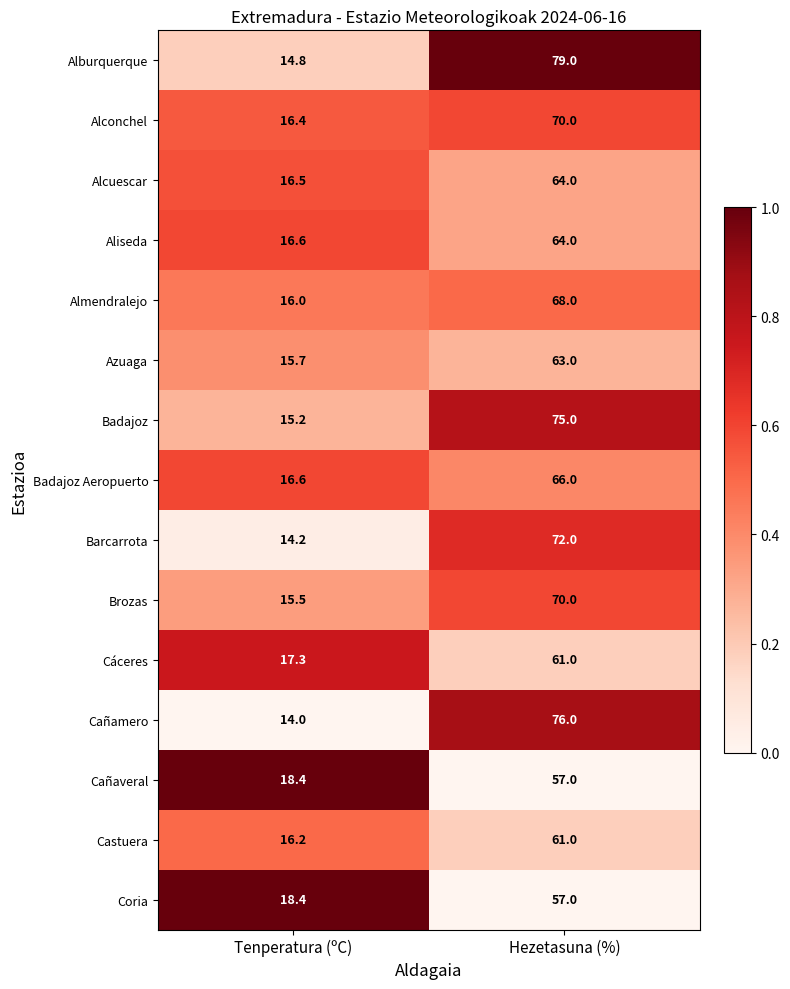

Is it true that Alconchel equals 114.5 at Hezetasuna (%)?

False